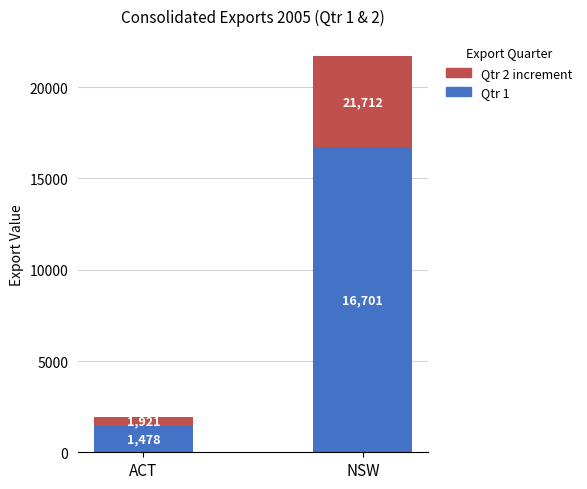

What is the minimum value for Qtr 1?

1478.0